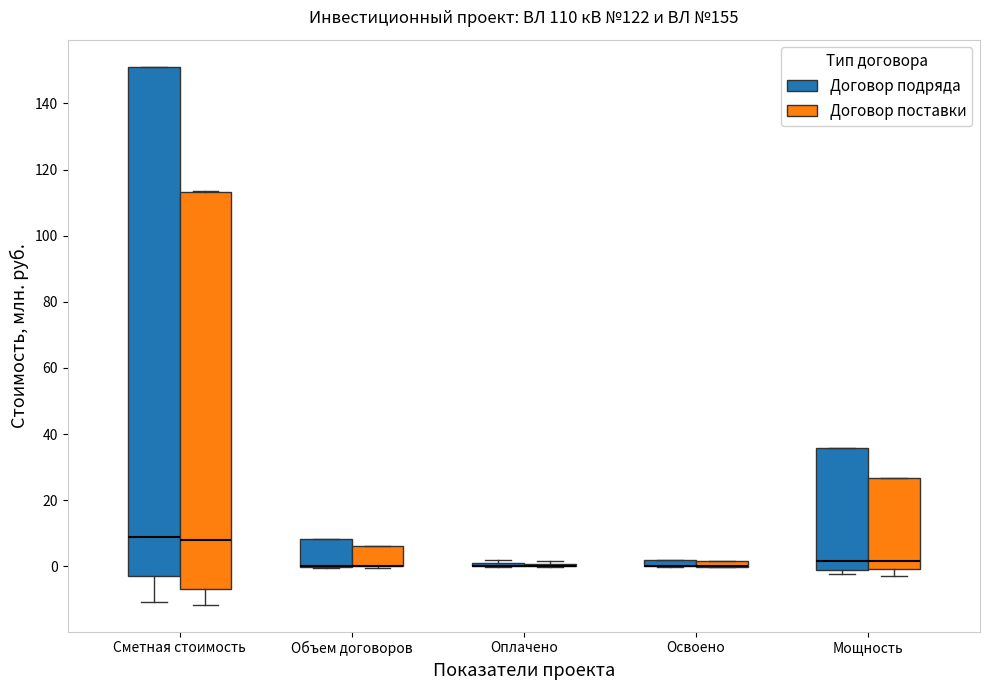

Which box is the tallest, from its lower edge to its upper edge?

Сметная стоимость (Договор подряда)